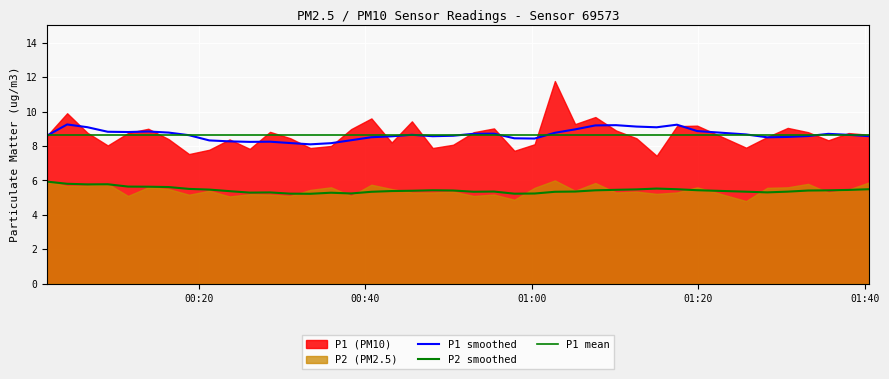

Which series has the largest total across all categories?

P1